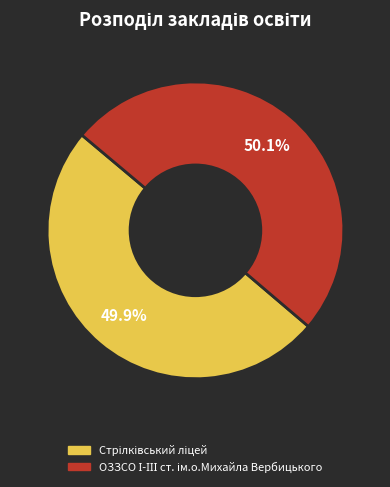

Does any single category account for the majority?

Yes